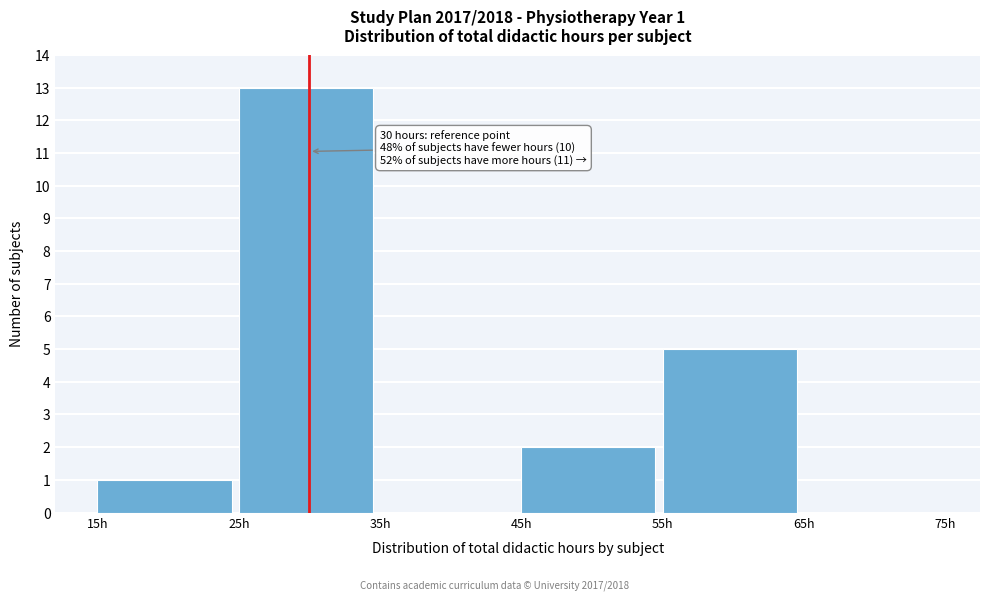

Which range on the x-axis has the tallest bar?

25 to 35